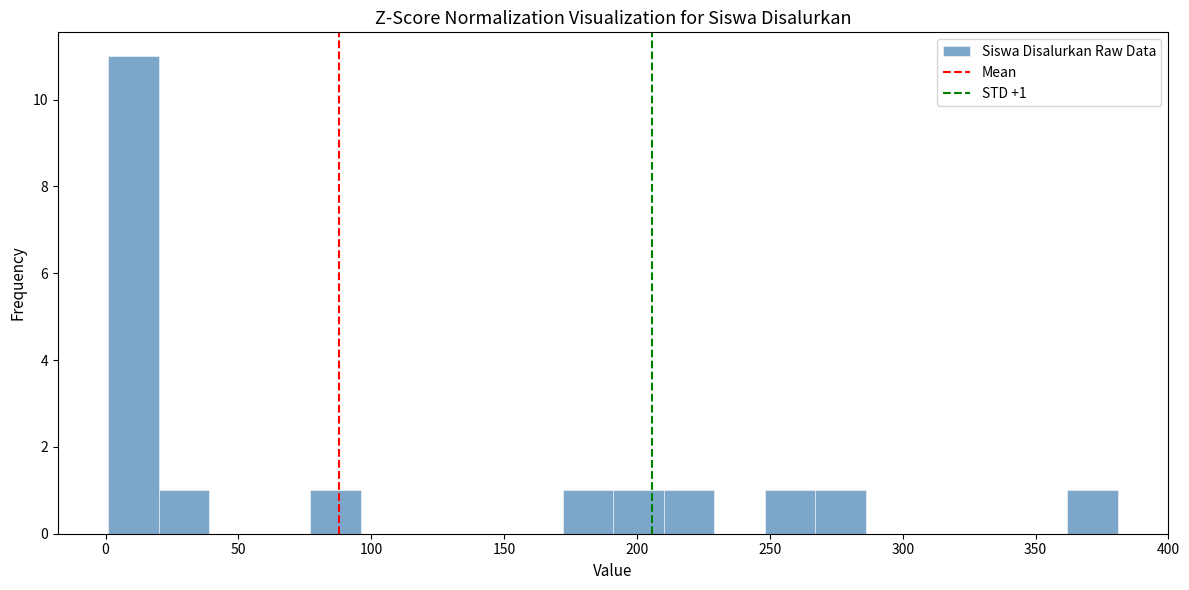

Around what value on the x-axis is the tallest bar? Give the approximate position of its centre, as read against the axis.

10